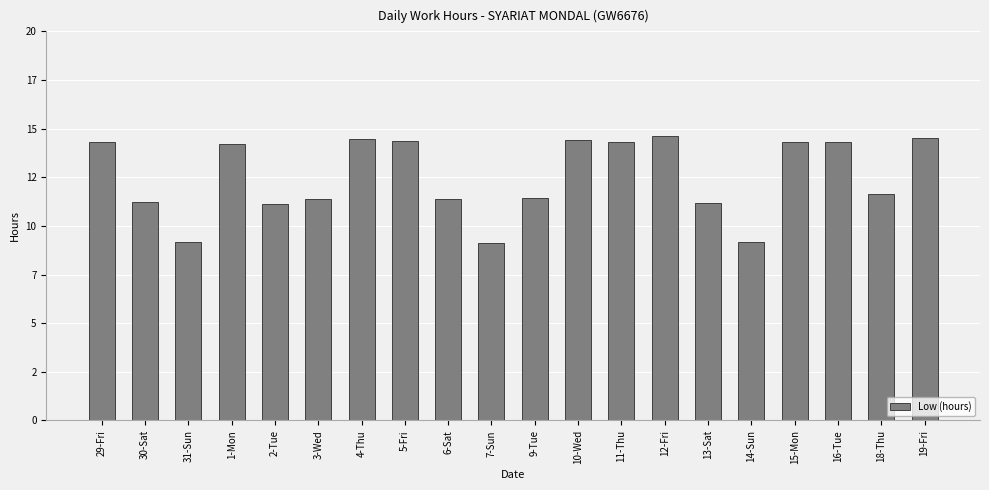

What is the average value?

12.5